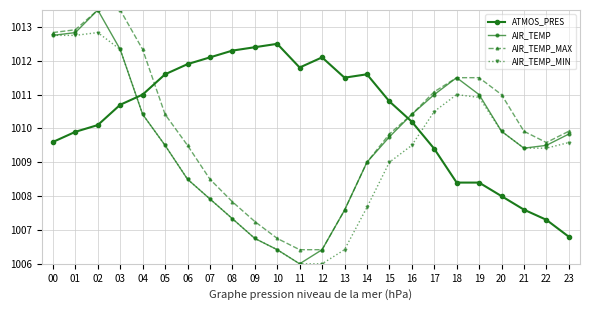

Is this an area chart (filled region under the line)?

No